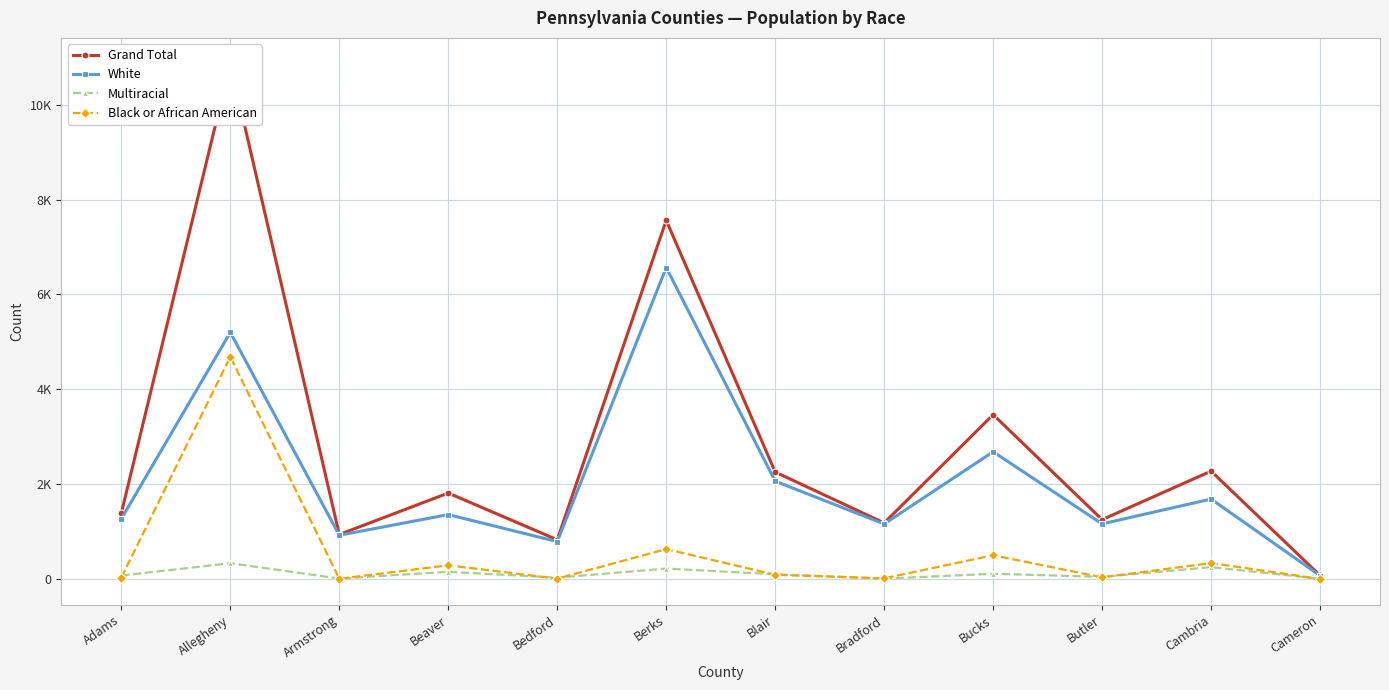

What is the sum of the Black or African American values at Butler and Berks?

664